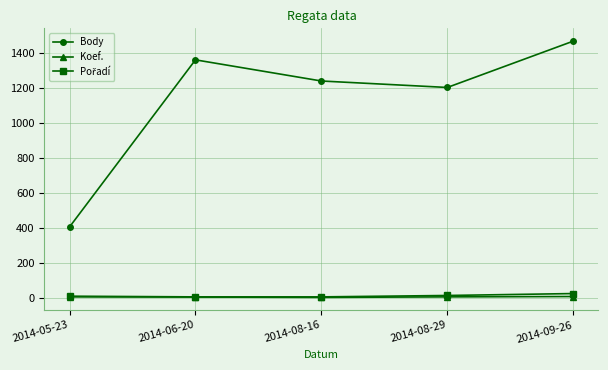

True or false: Koef. and Body cross at least once.

False